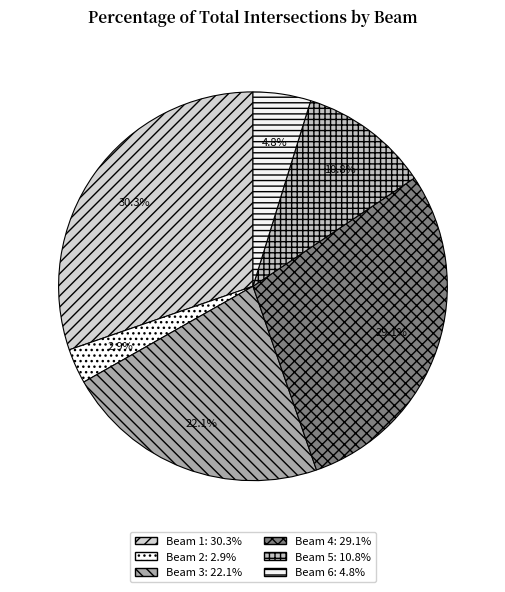

Count the number of slices in the pie.

6